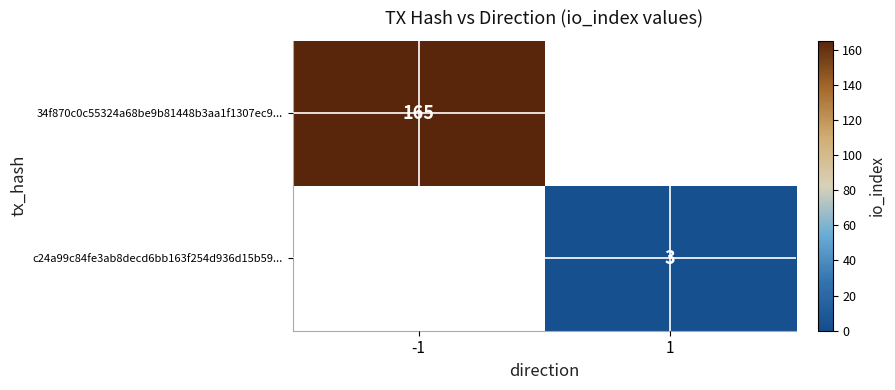

The c24a99c84fe3ab8decd6bb163f254d936d15b59... series shows 3 at 1. True or false?

True